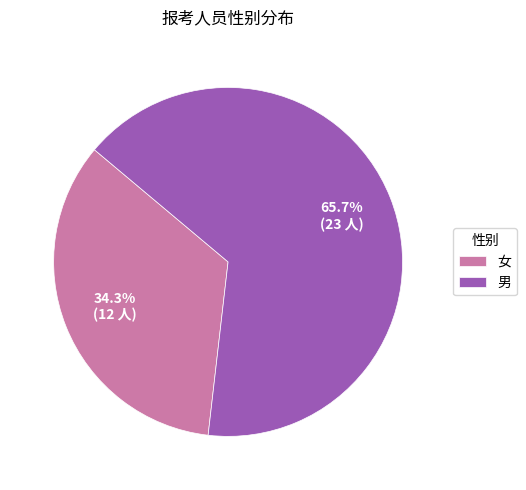

Which category has the biggest portion of the pie?

男